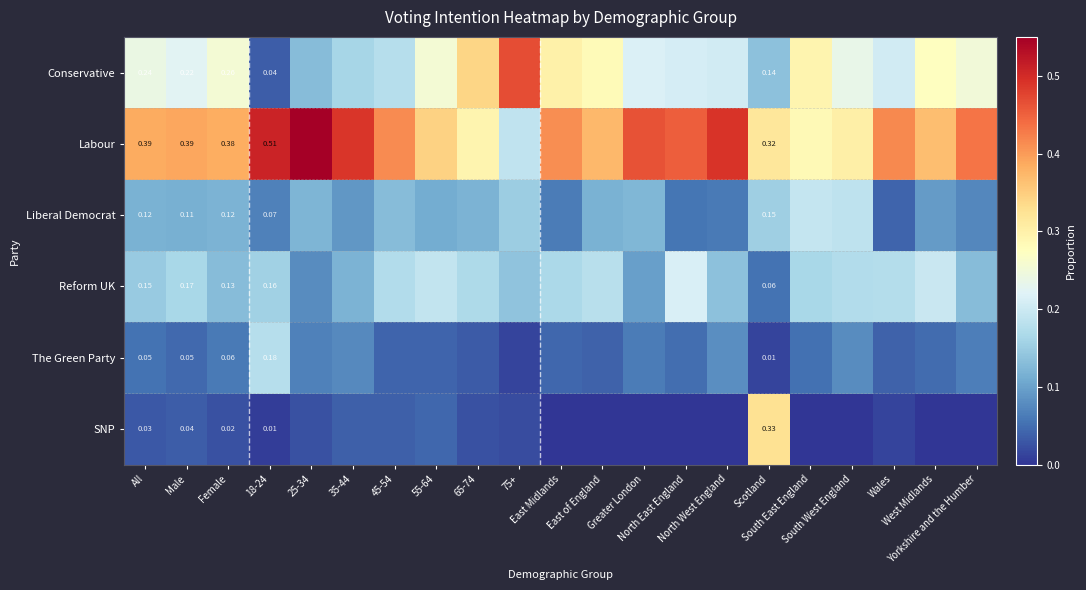

Is the value of Reform UK at 45-54 greater than the value of Conservative at Wales?

No